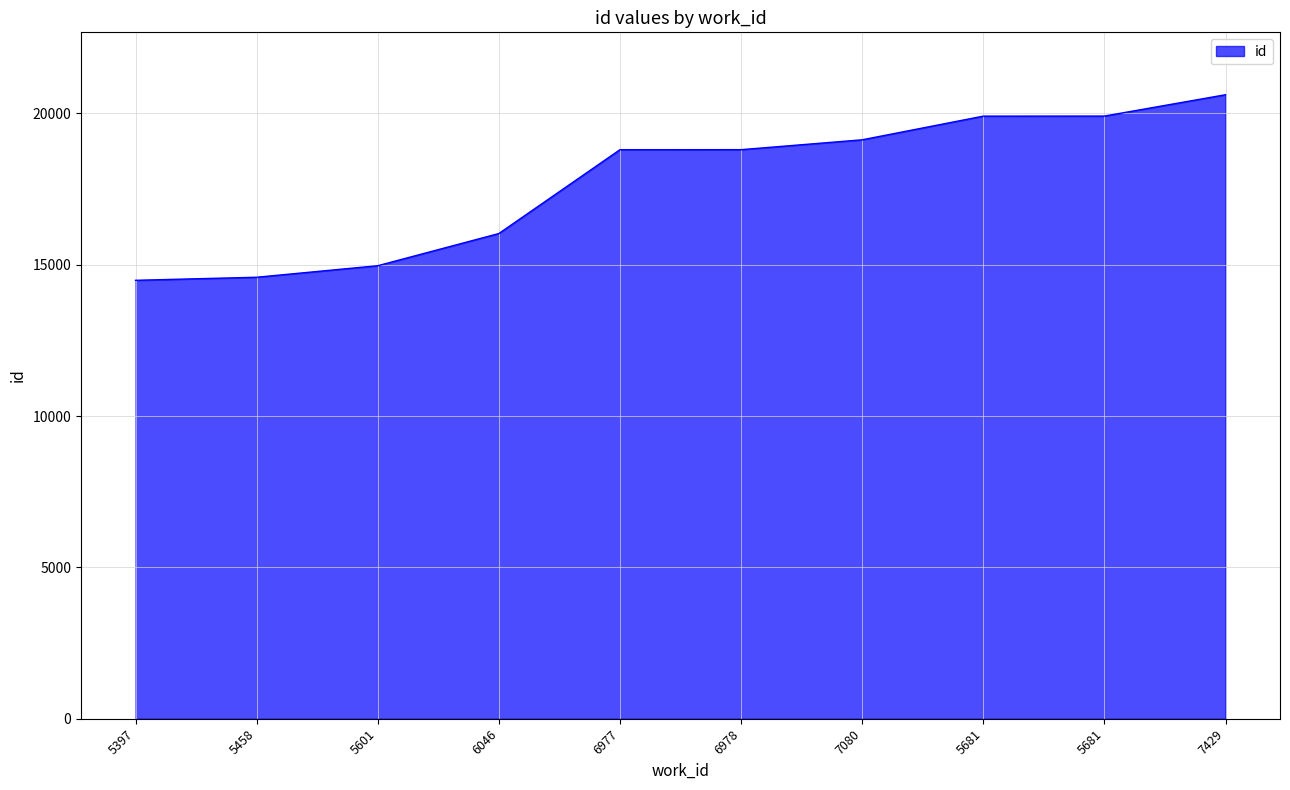

What is the value of the 2nd point from the left?

14589